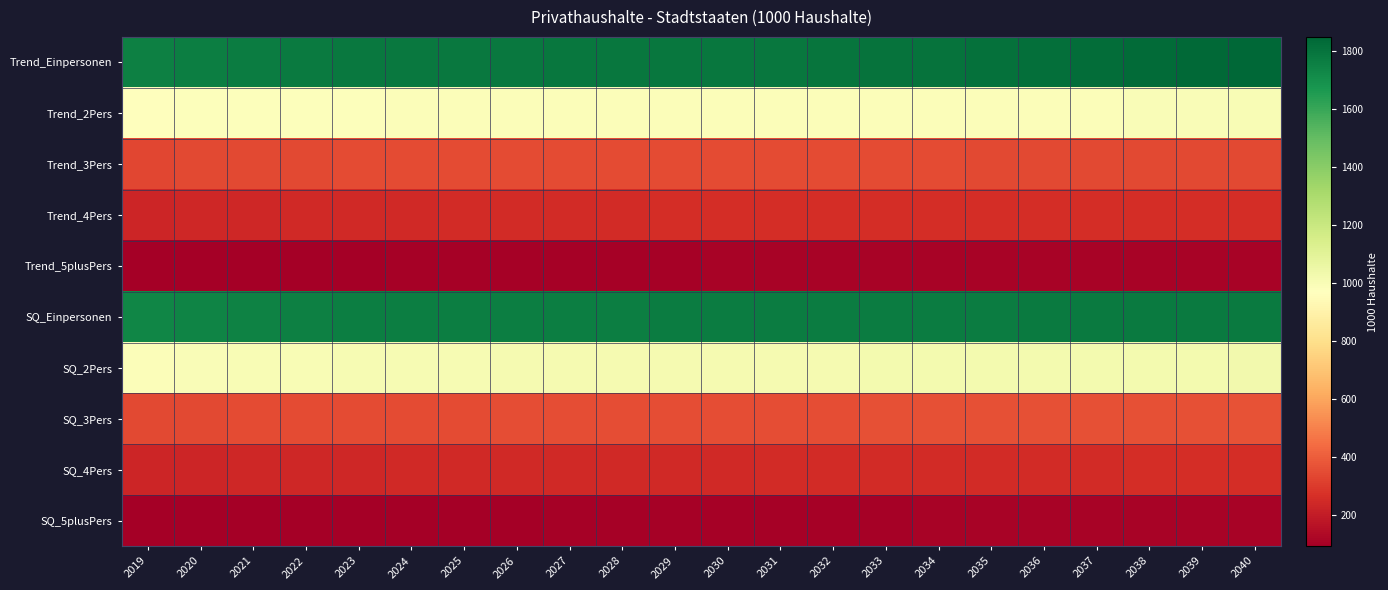

How many distinct data groups are displayed?

10